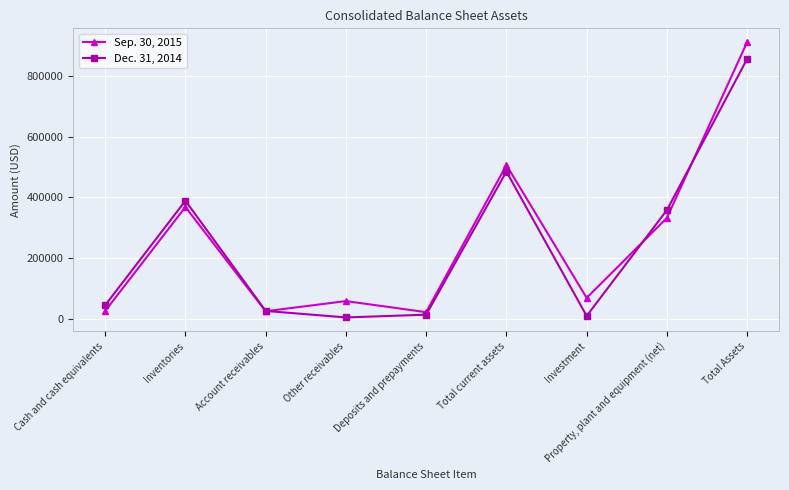

Where is the first local minimum for Sep. 30, 2015?

Account receivables